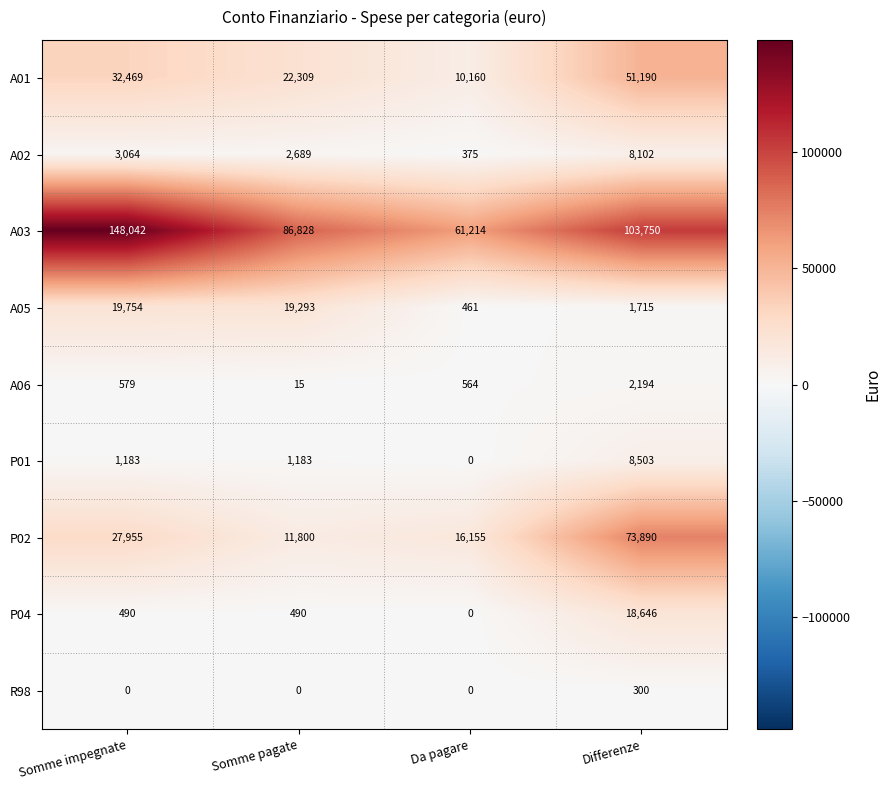

What is the total value across all series at Da pagare?

88929